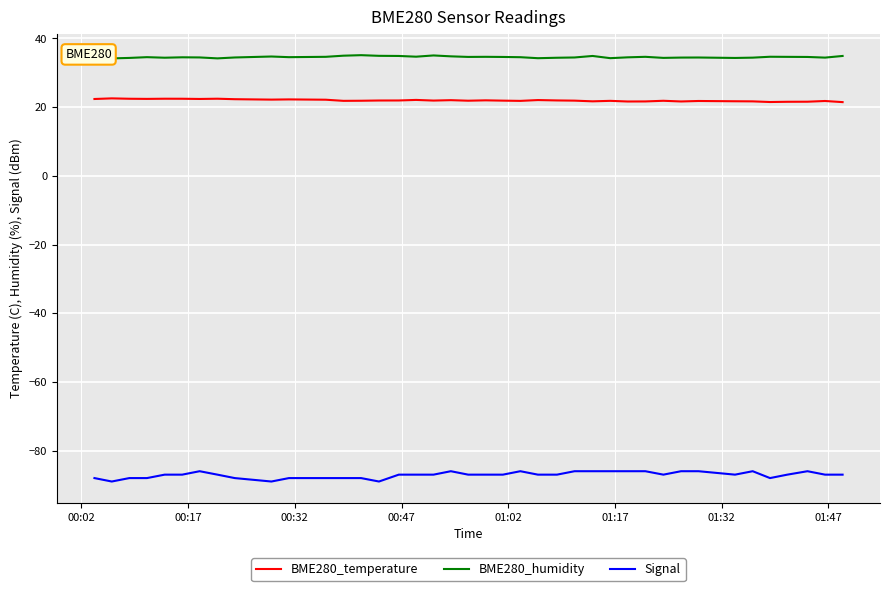

Does the chart display data point markers on the line(s)?

No